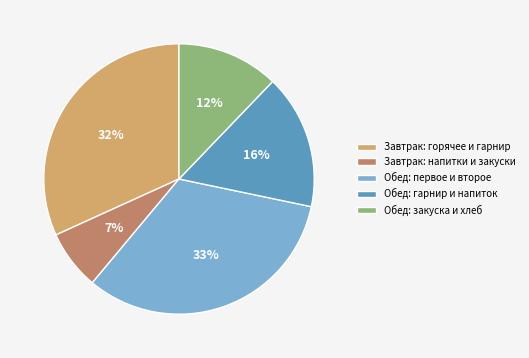

How many segments does this pie chart have?

5